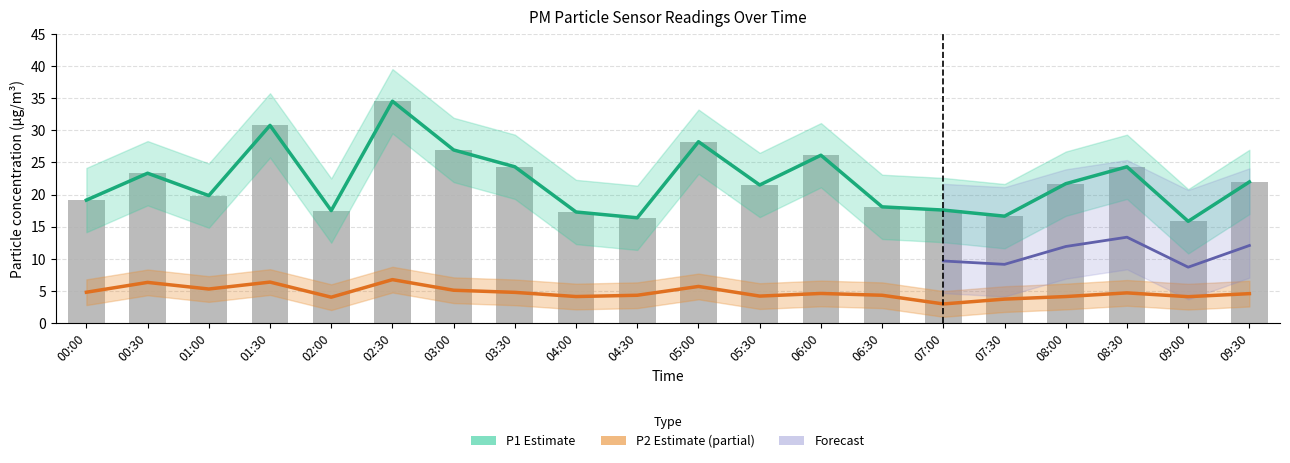

Is the value of P2 at 02:30 greater than the value of P1_lo at 01:30?

No